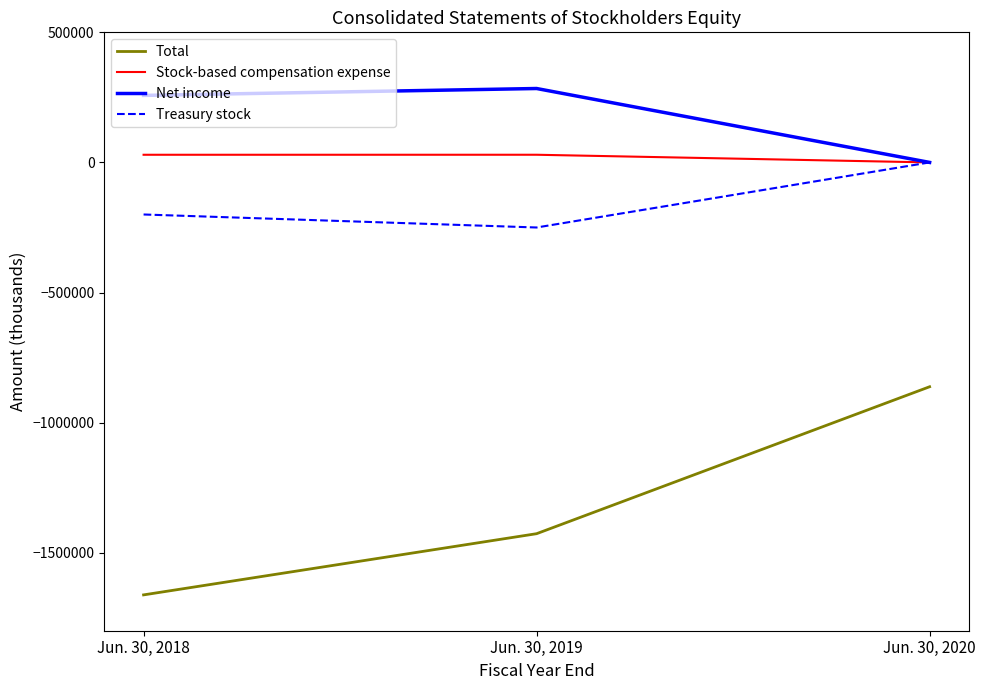

How many distinct data groups are displayed?

4